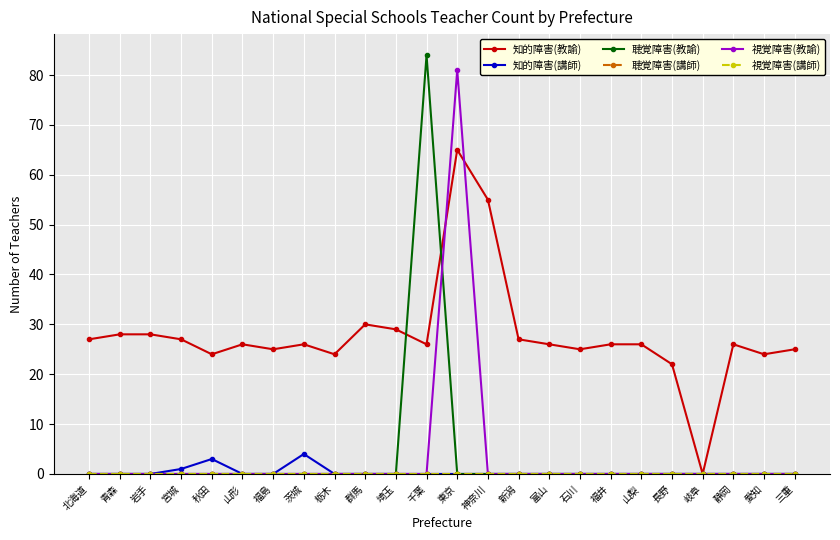

What position from the right is 山梨?

6